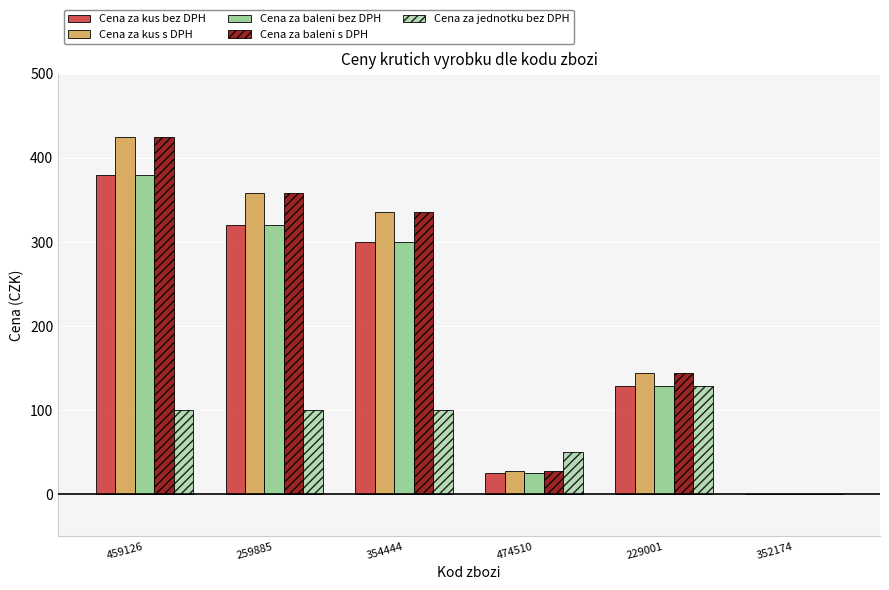

The value of Cena za baleni bez DPH at 229001 is 26.8. True or false?

False